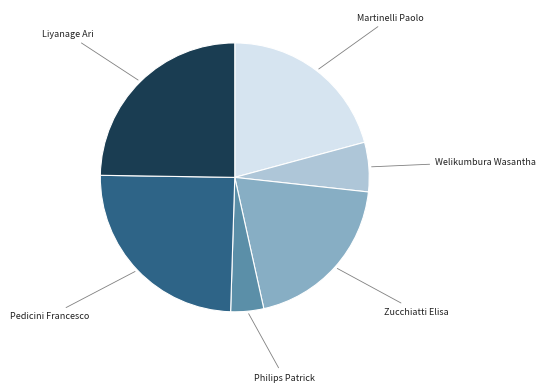

Does any single category account for the majority?

No